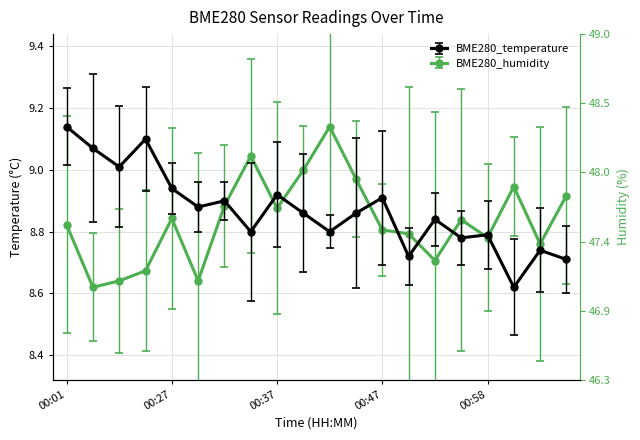

Reading right to left, list all the values displayed in this chart.

BME280_temperature: 01:05=8.7	01:03=8.7	01:00=8.6	00:58=8.8	00:55=8.8	00:52=8.8	00:50=8.7	00:47=8.9	00:45=8.9	00:42=8.8	00:39=8.9	00:37=8.9	00:34=8.8	00:32=8.9	00:29=8.9	00:27=8.9	00:08=9.1	00:06=9.0	00:03=9.1	00:01=9.1
BME280_humidity: 01:05=8.9	01:03=8.8	01:00=8.9	00:58=8.8	00:55=8.8	00:52=8.7	00:50=8.8	00:47=8.8	00:45=9.0	00:42=9.1	00:39=9.0	00:37=8.9	00:34=9.0	00:32=8.9	00:29=8.6	00:27=8.8	00:08=8.7	00:06=8.6	00:03=8.6	00:01=8.8